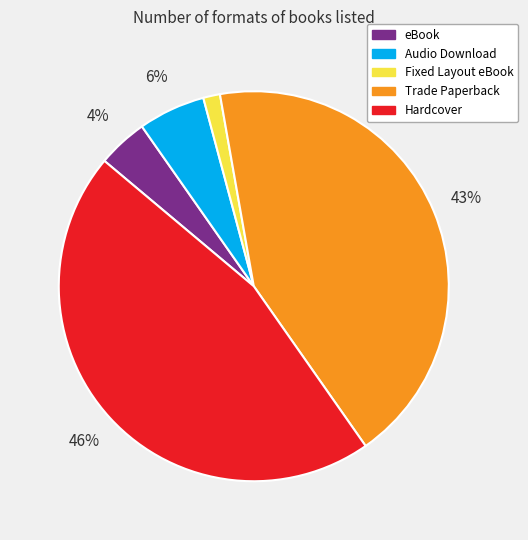

How many segments does this pie chart have?

5